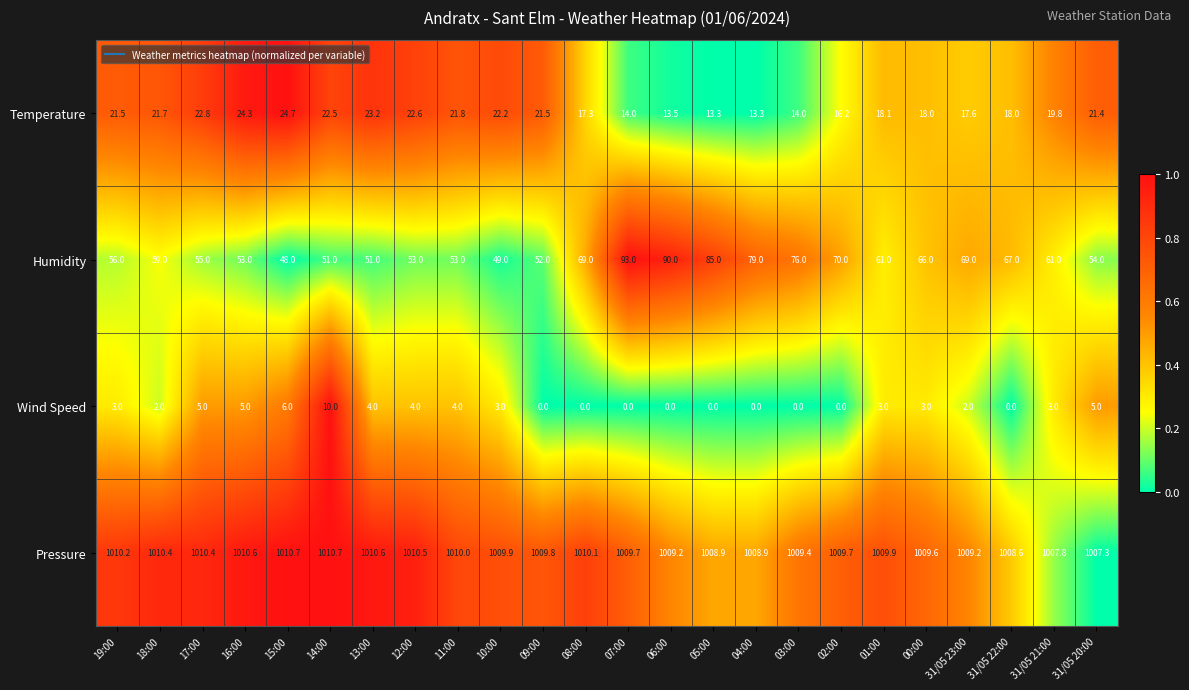

Which series changed the most between 13:00 and 00:00?

Humidity